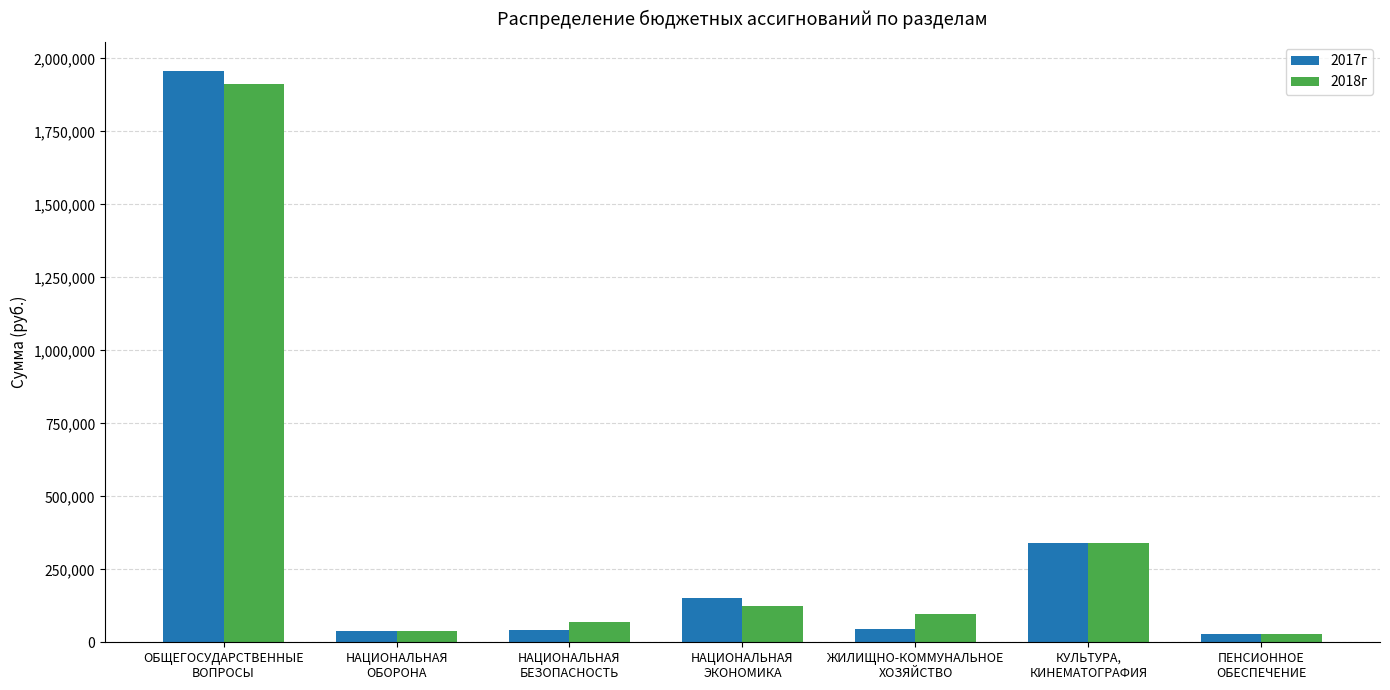

What is the average value of the 2018г series?

373329